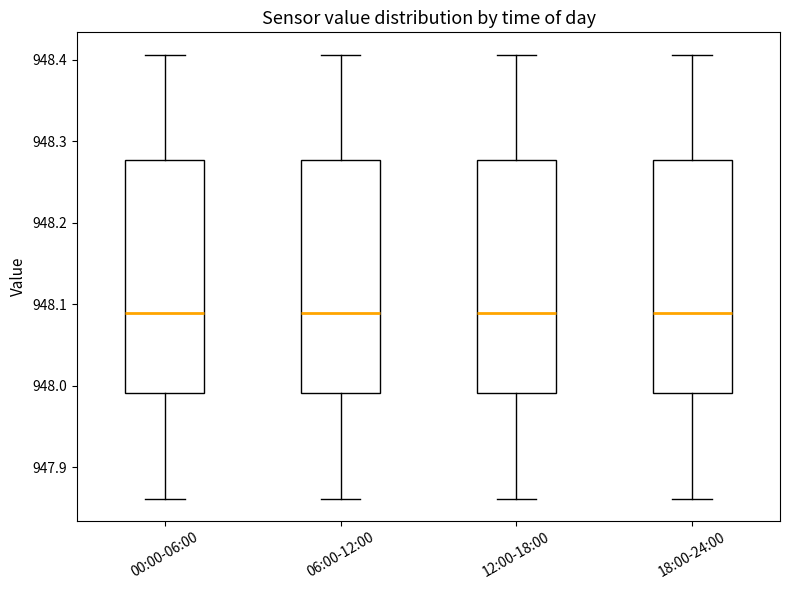

Reading left to right, read every box against the y-axis: the position of its median line, the range the box covers, and the ends of its whiskers. The values are not printed on the chart, so give them approximately, as read against the axis.

00:00-06:00: median 948.09, box 947.99 to 948.28, whiskers 947.86 to 948.41
06:00-12:00: median 948.09, box 947.99 to 948.28, whiskers 947.86 to 948.41
12:00-18:00: median 948.09, box 947.99 to 948.28, whiskers 947.86 to 948.41
18:00-24:00: median 948.09, box 947.99 to 948.28, whiskers 947.86 to 948.41